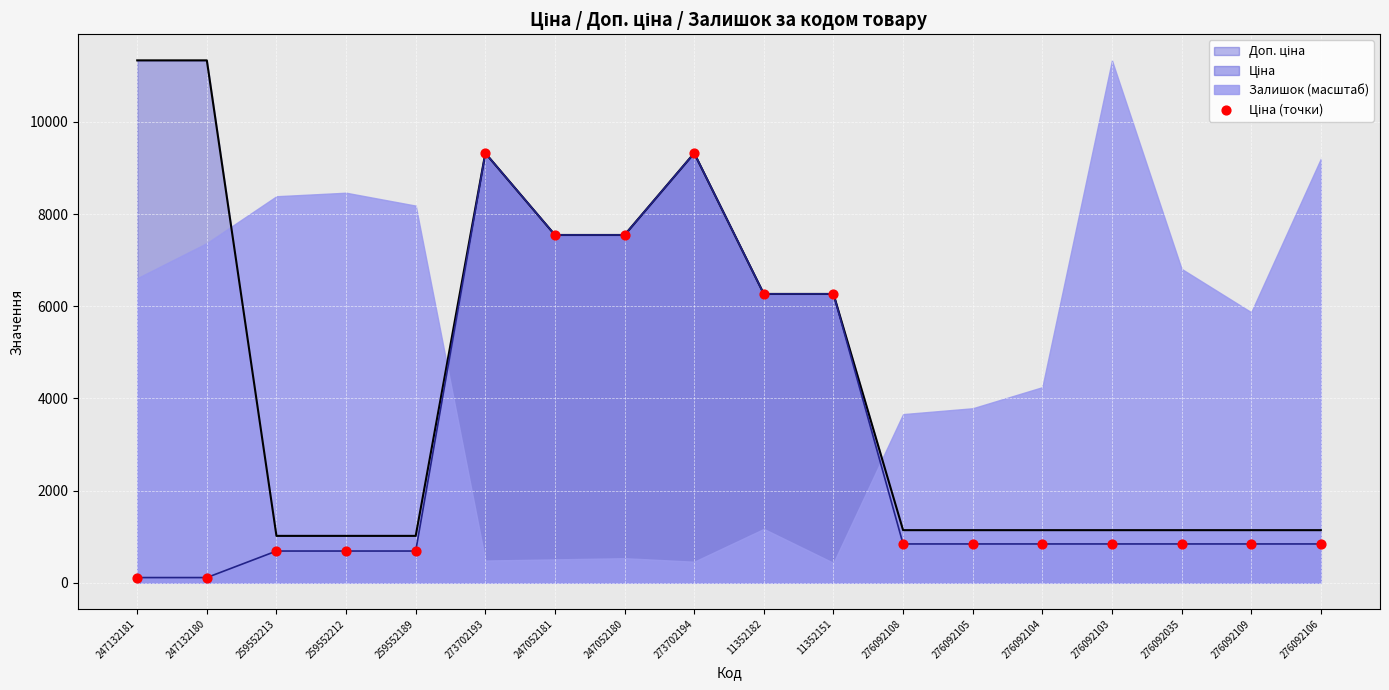

What is the ratio of the value at 247052180 to the value at 259552213?

11.0